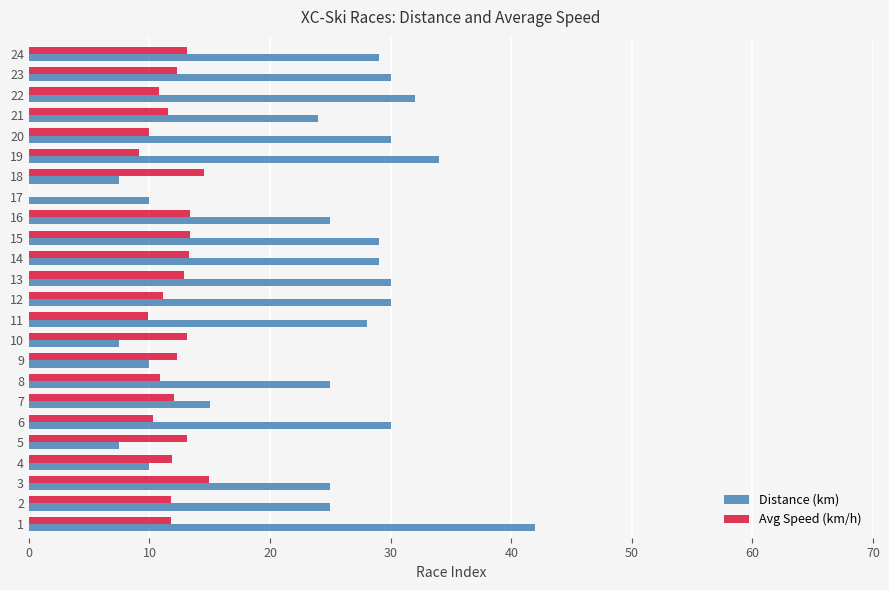

What is the approximate value of Distance (km) at 20?

30.0